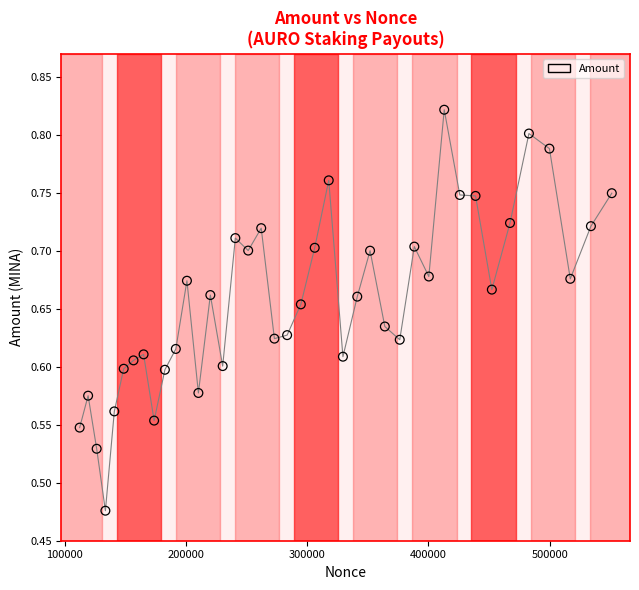

What is the range of Y values (max minus min)?

0.3